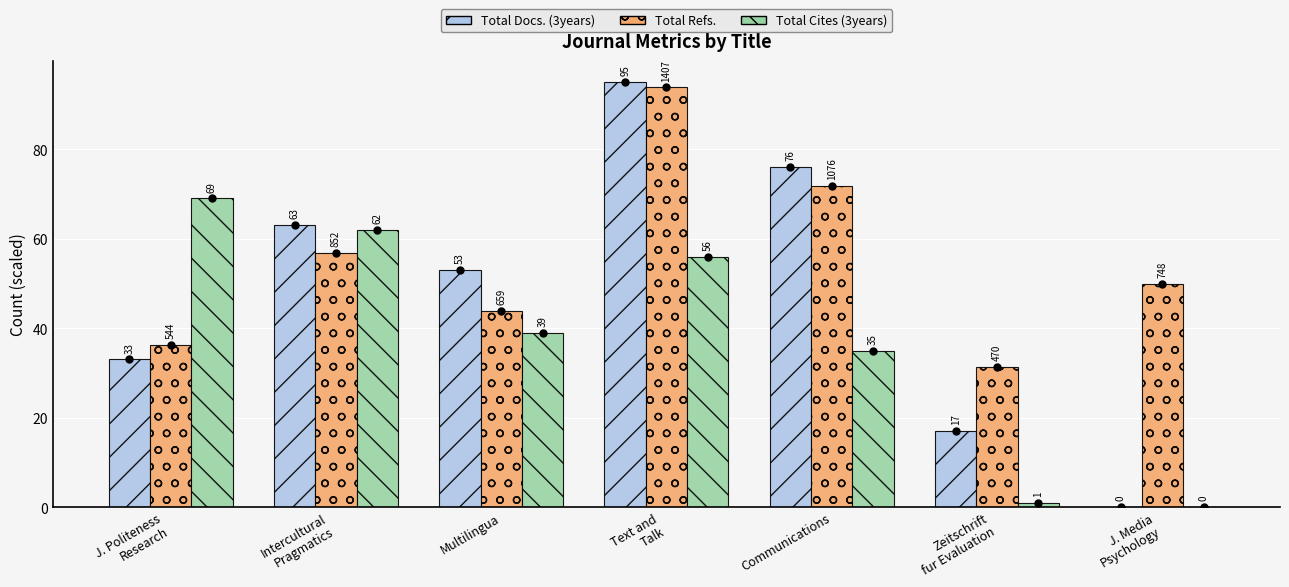

At which label is Total Docs. (3years) closest to 47?

Multilingua